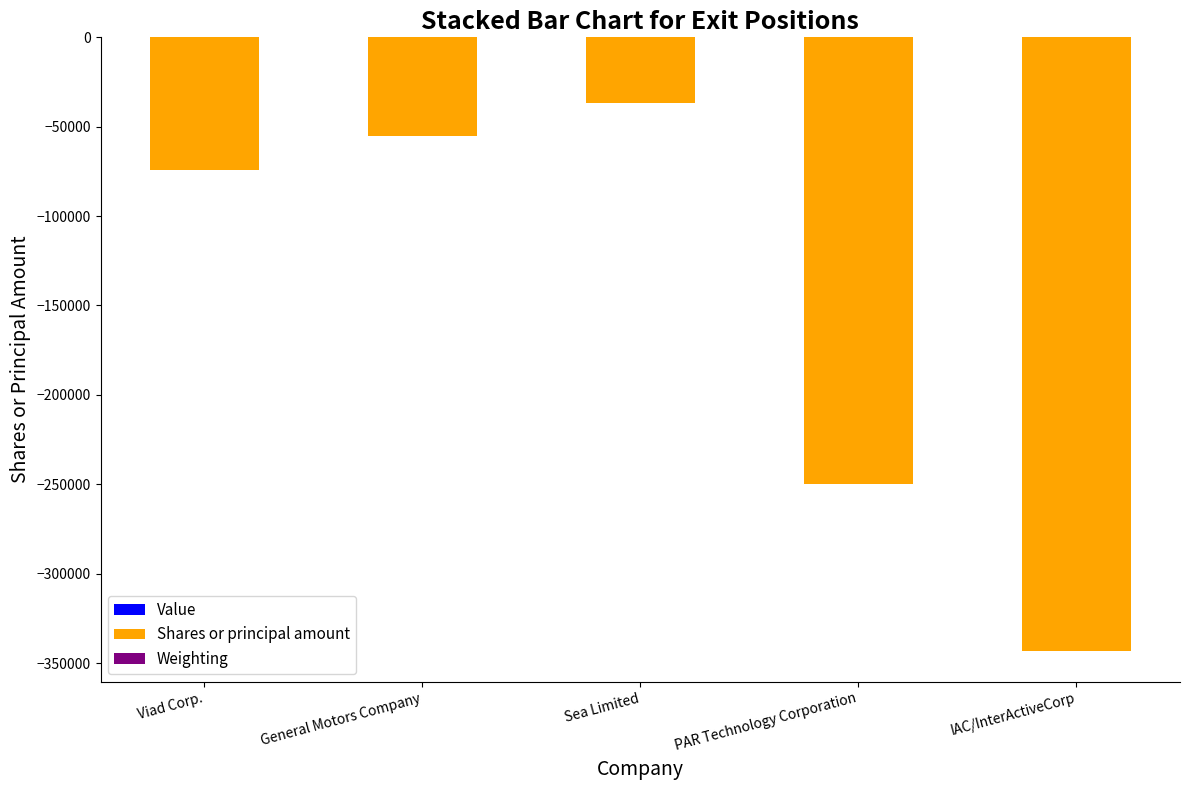

Count the number of data series in this chart.

3